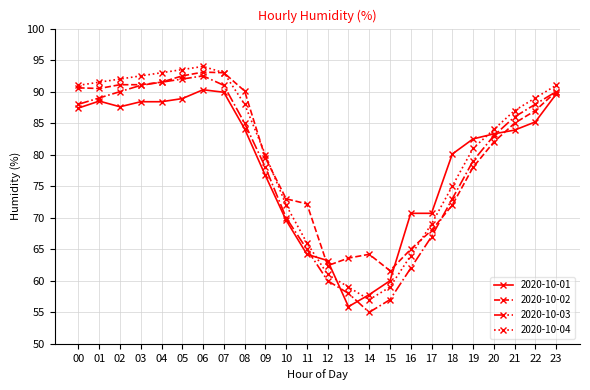

What is the maximum value shown in the chart?

94.0